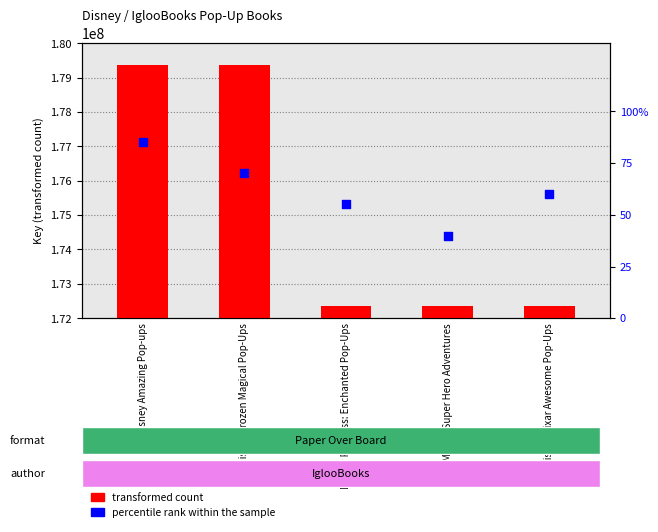

Which series contains the lowest Y value?

percentile rank within the sample